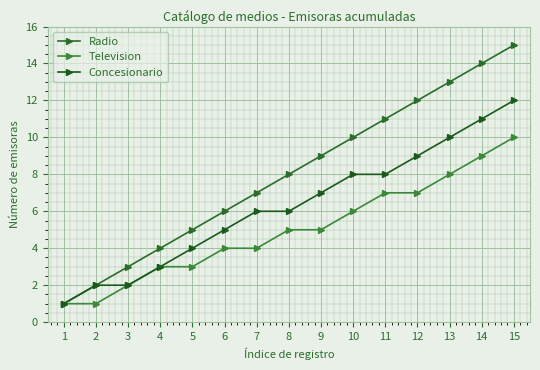

Between 4 and 6, which series saw the biggest shift?

Radio